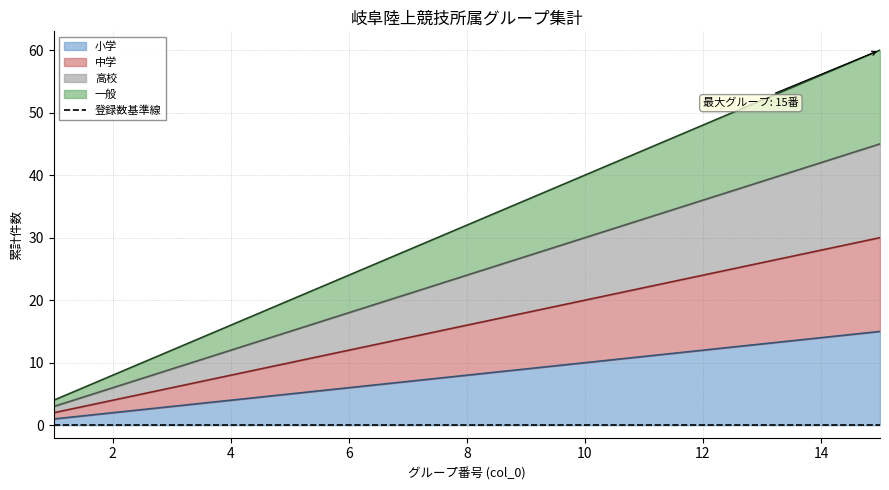

The value of 小学 at 8 is 17. True or false?

False